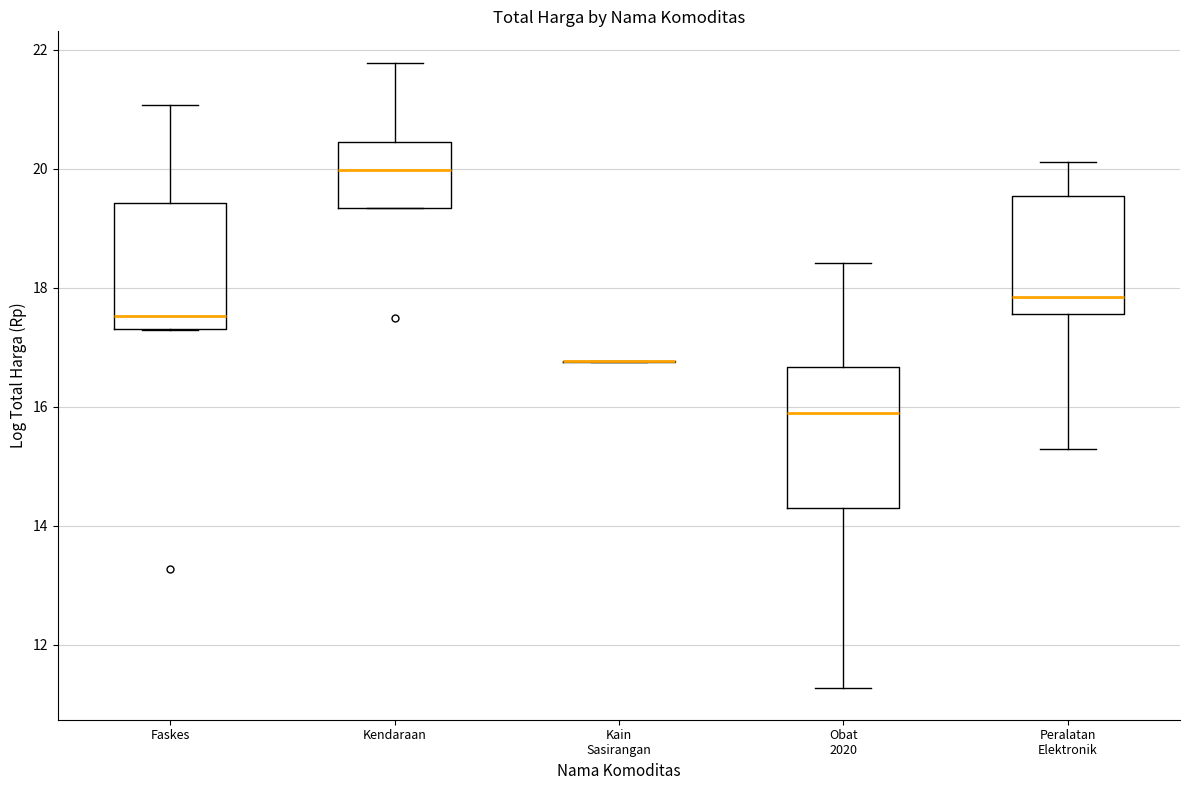

Reading left to right, read every box against the y-axis: the position of its median line, the range the box covers, and the ends of its whiskers. The values are not printed on the chart, so give them approximately, as read against the axis.

Faskes: median 17.6, box 17.4 to 19.4, whiskers 17.2 to 21.0
Kendaraan: median 20.0, box 19.4 to 20.4, whiskers 19.4 to 21.8
Kain Sasirangan: box collapsed to a line at 16.8, whiskers 16.8 to 16.8
Obat 2020: median 16.0, box 14.4 to 16.6, whiskers 11.2 to 18.4
Peralatan Elektronik: median 17.8, box 17.6 to 19.6, whiskers 15.2 to 20.2